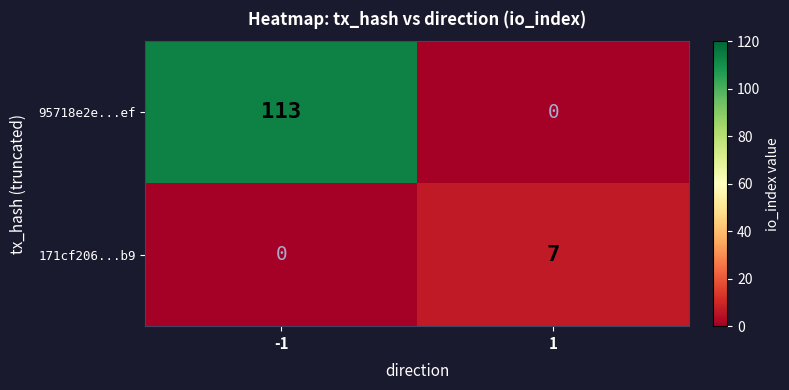

What is the maximum value shown in the chart?

113